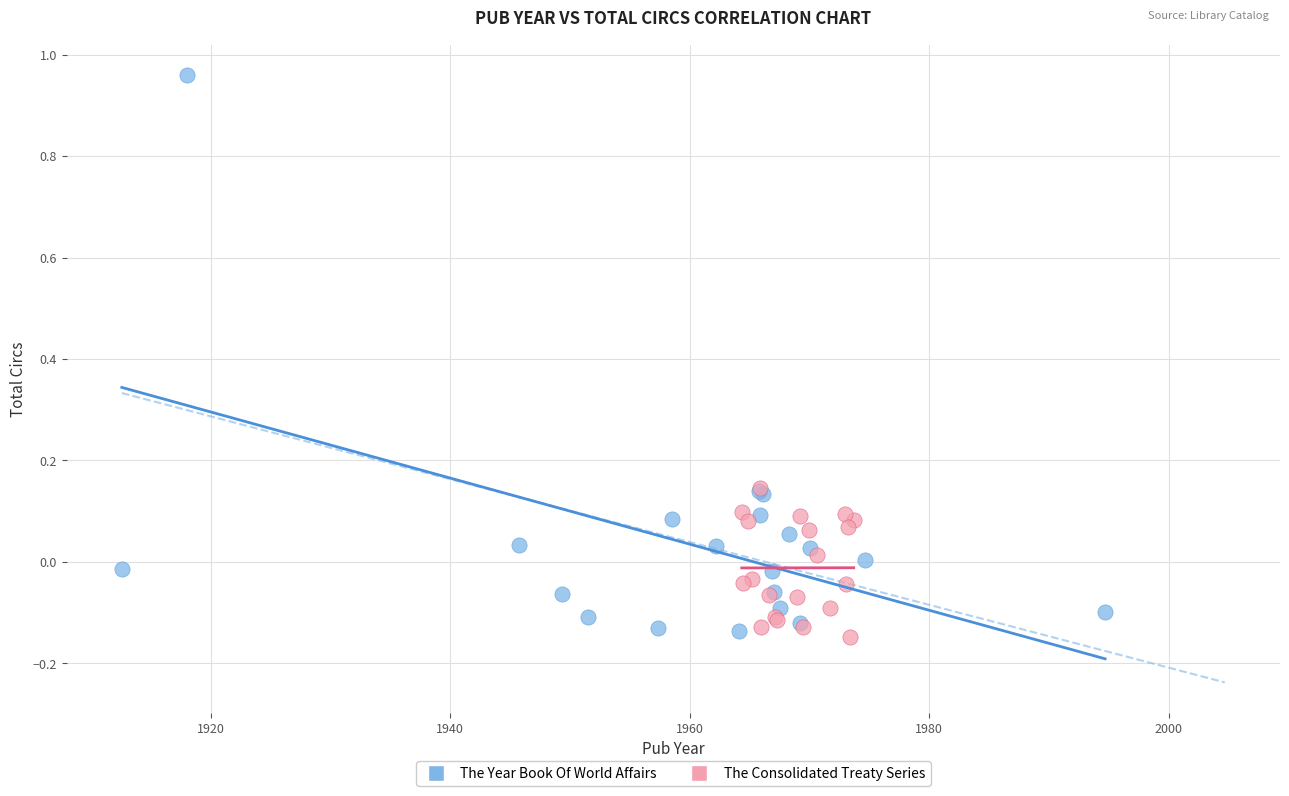

Which series contains the highest Y value?

The Year Book Of World Affairs